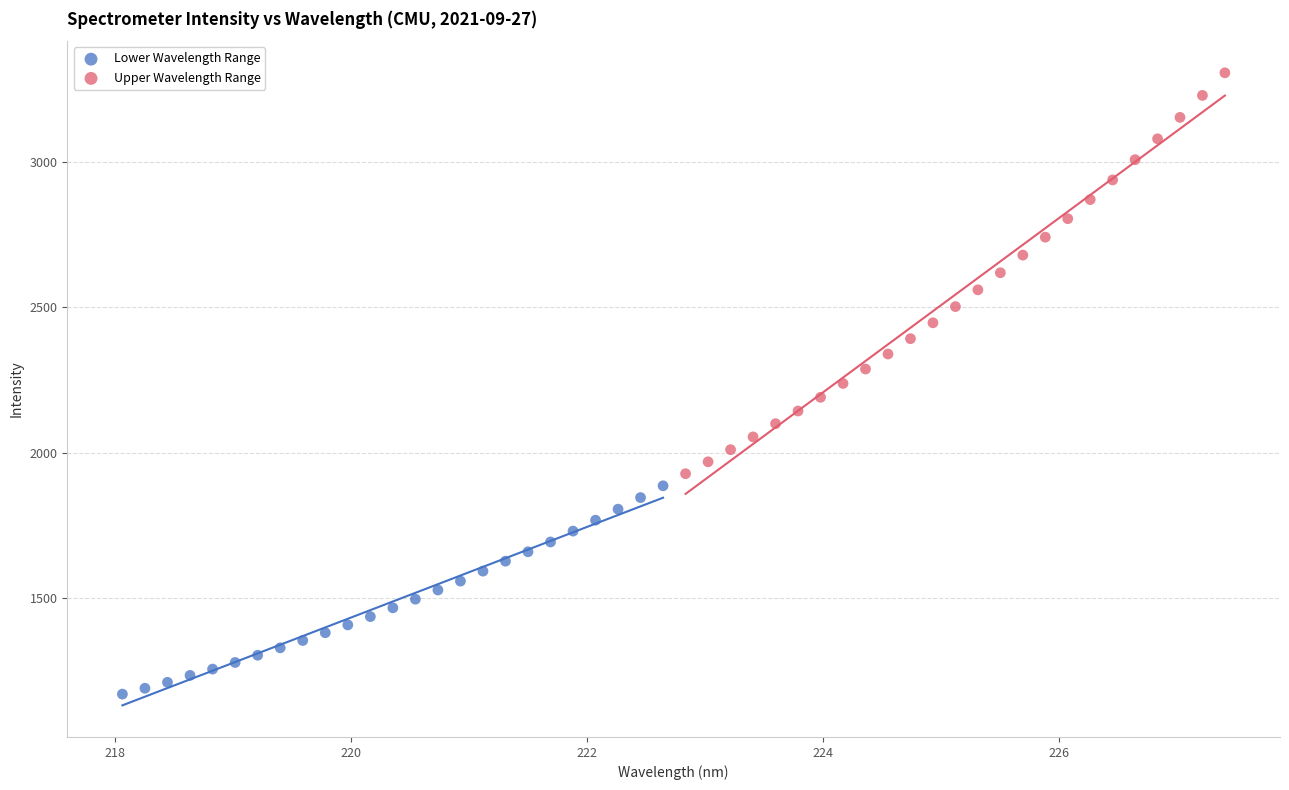

Which series contains the highest Y value?

Upper Wavelength Range